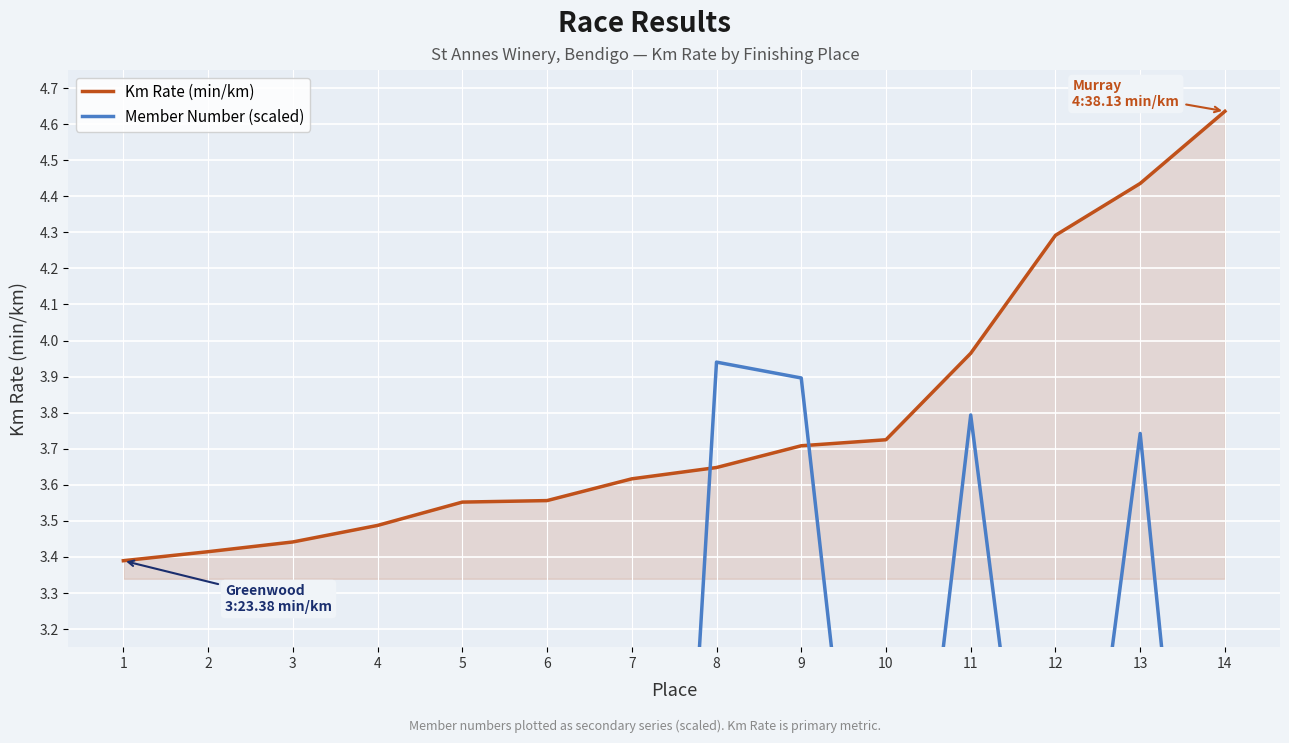

Which series has the largest range (max minus min)?

Member Number (scaled)